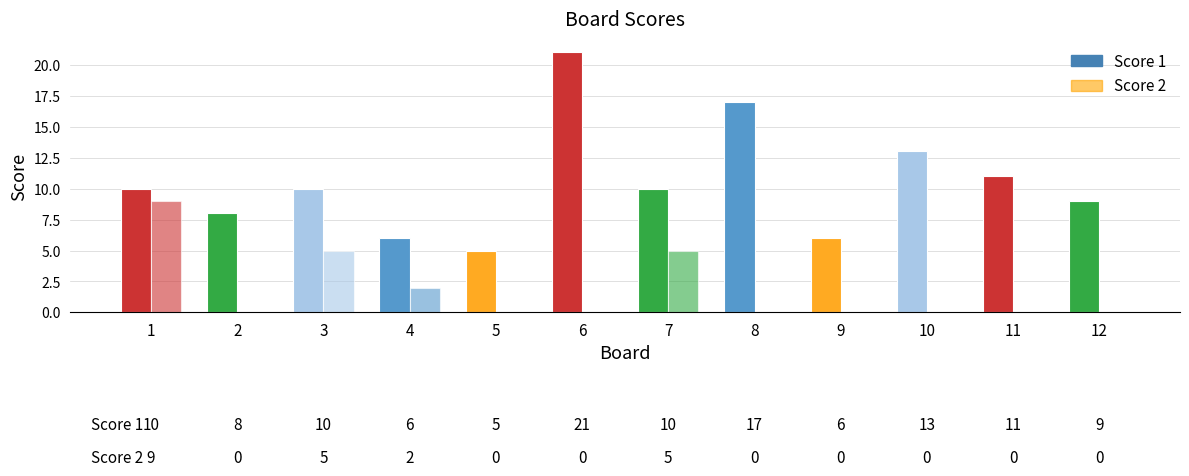

How many groups of bars are there?

12